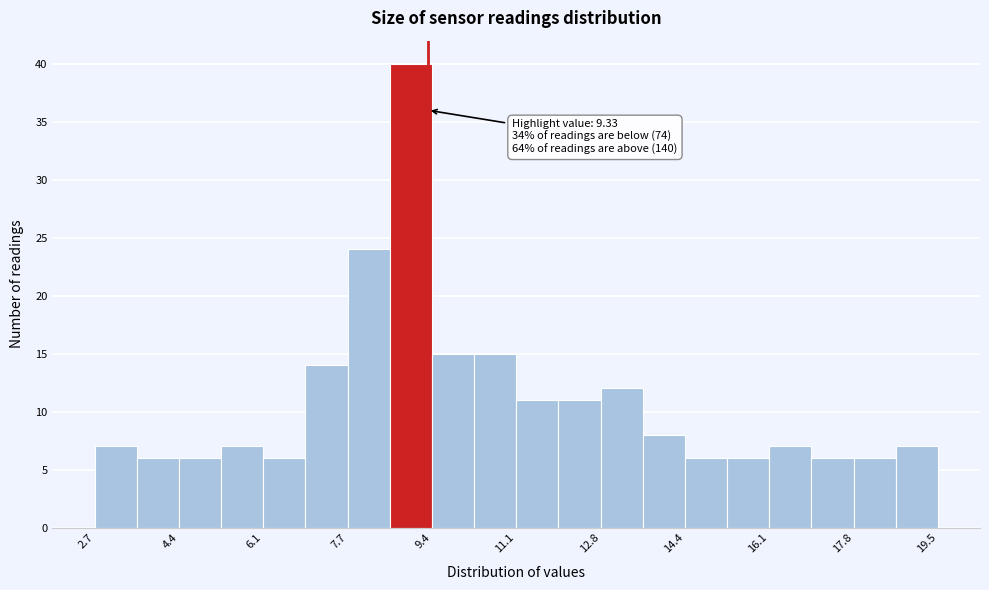

Which range on the x-axis has the tallest bar?

8.6 to 9.4